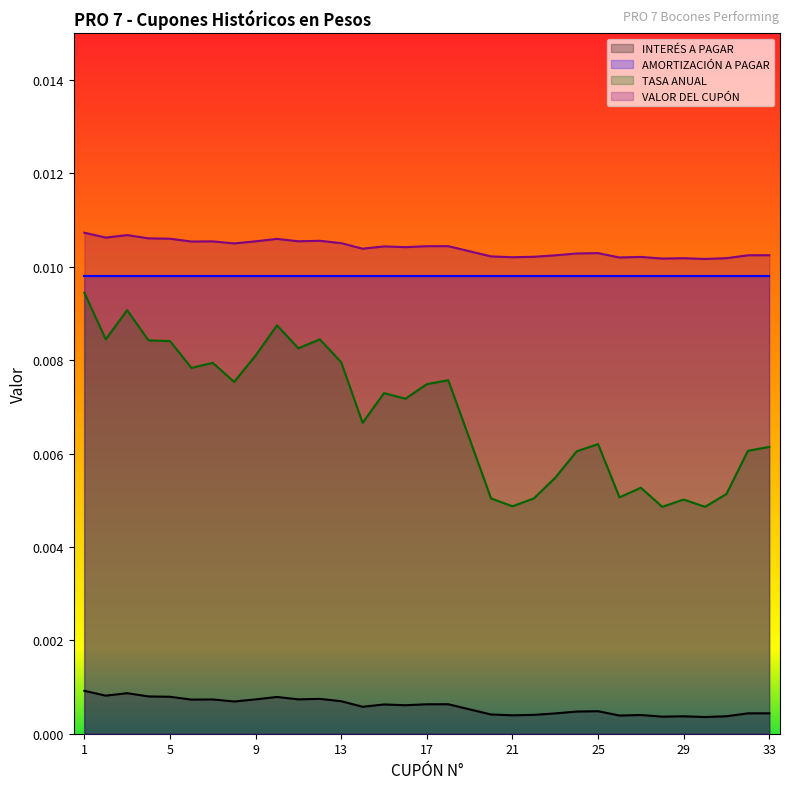

Which series has the largest range (max minus min)?

TASA ANUAL